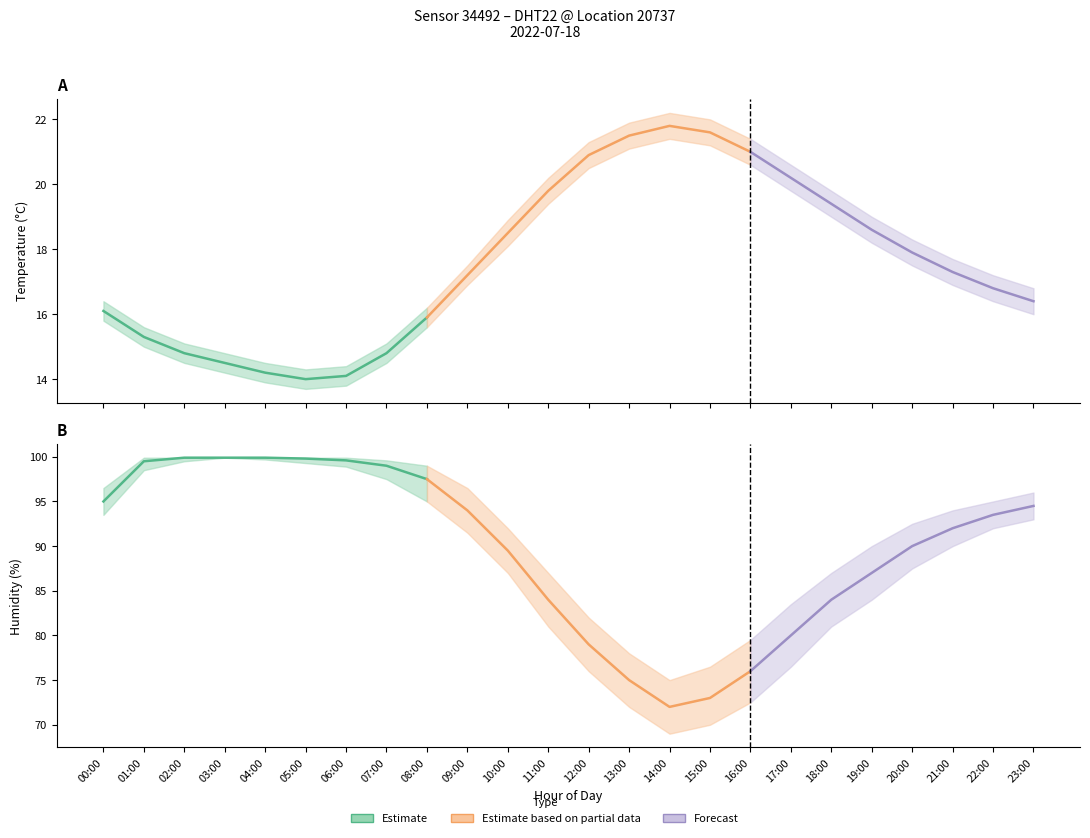

True or false: temperature_lower and humidity intersect in this chart.

False